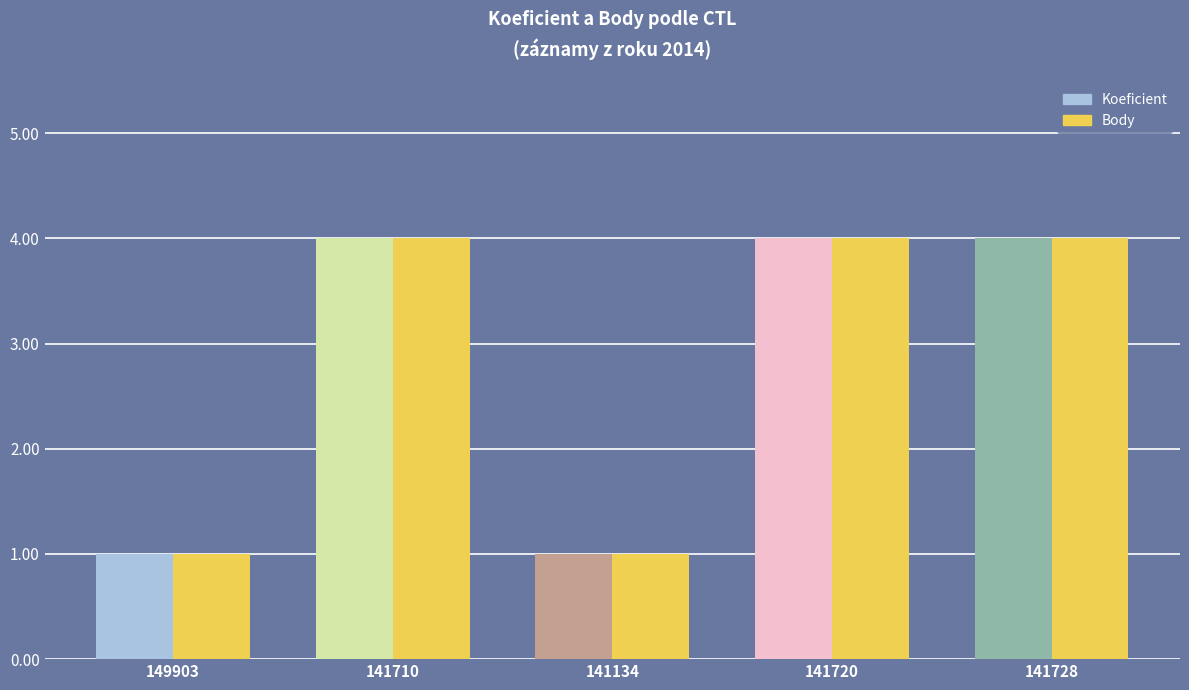

What is the change in value from 141134 to 141720?

+3